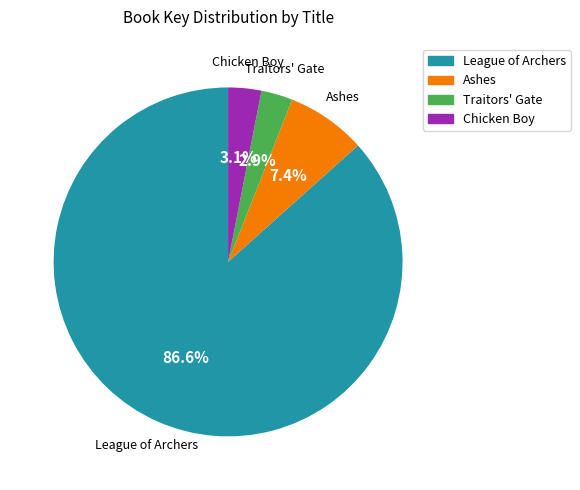

To the nearest percent, what percentage of the pie is Chicken Boy?

3%